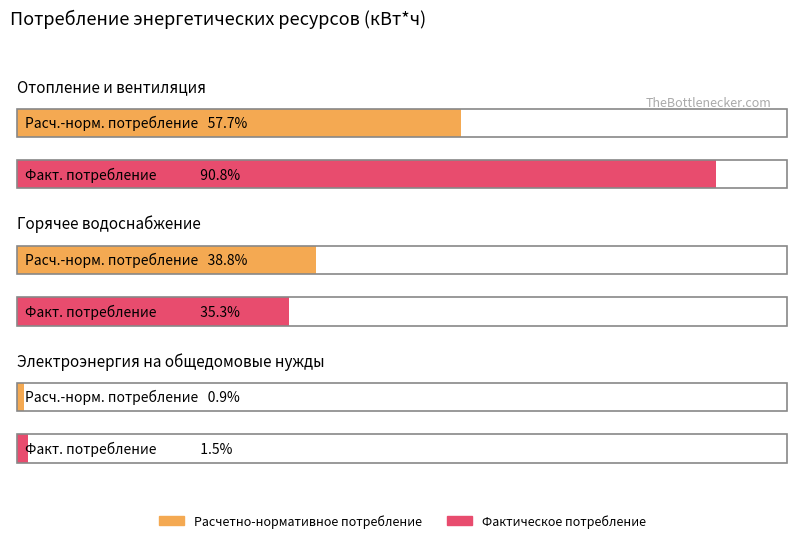

How many data points does each series have?

3